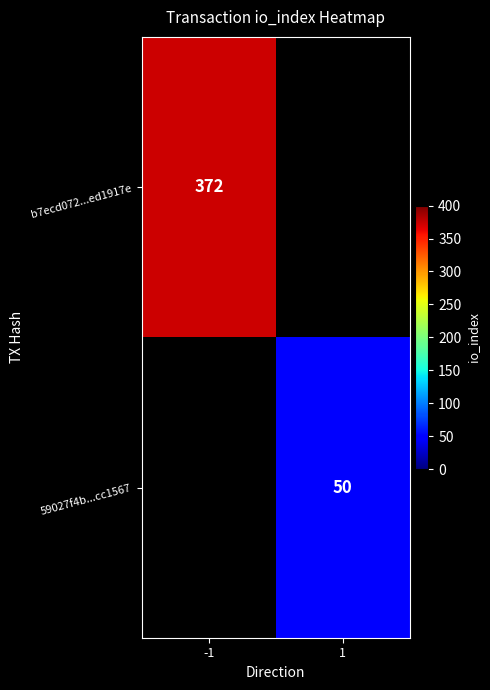

The 59027f4b...cc1567 series shows 50 at 1. True or false?

True